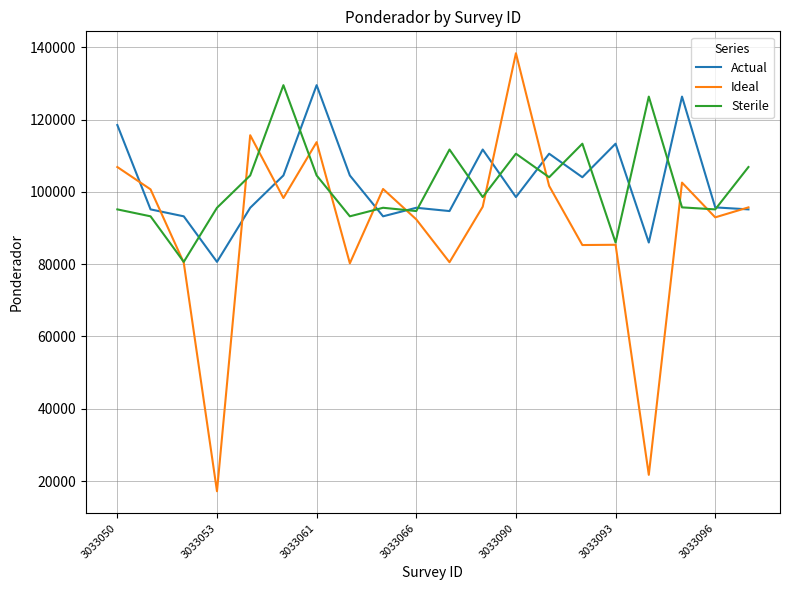

What is the highest value of the Ideal series?

138356.6